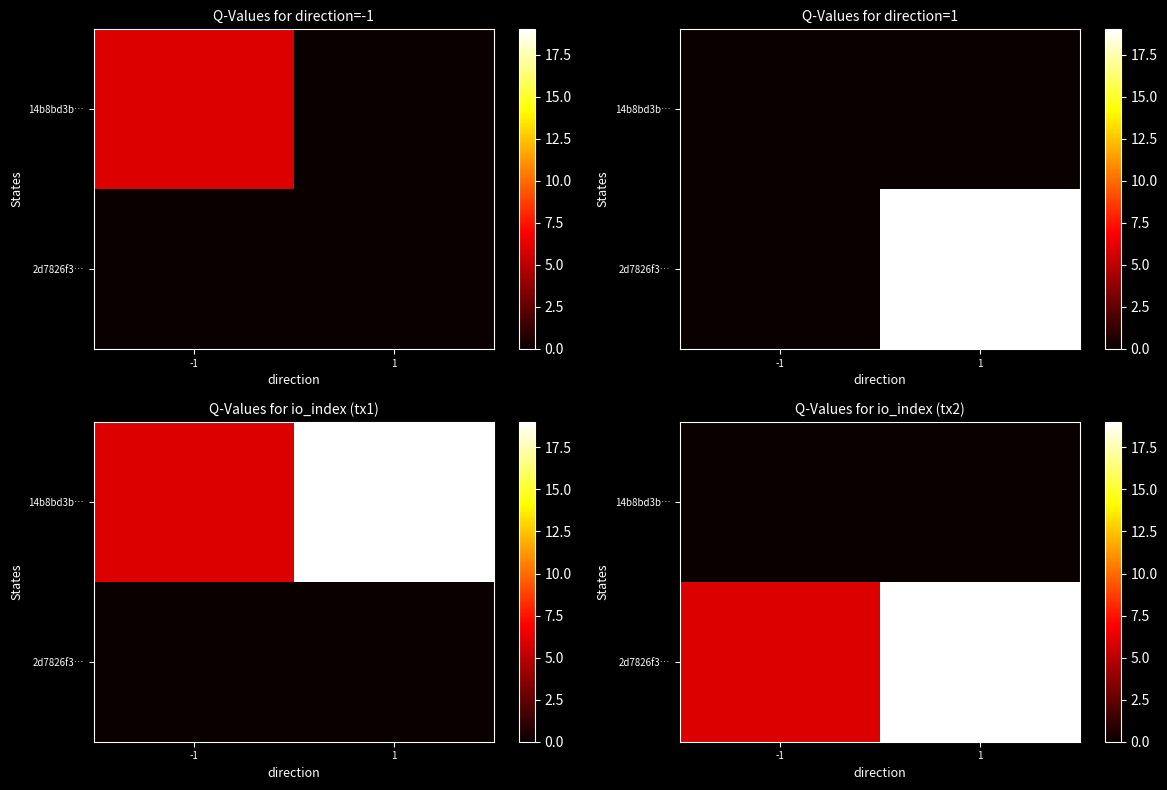

Between 1 and -1, which is larger?

1